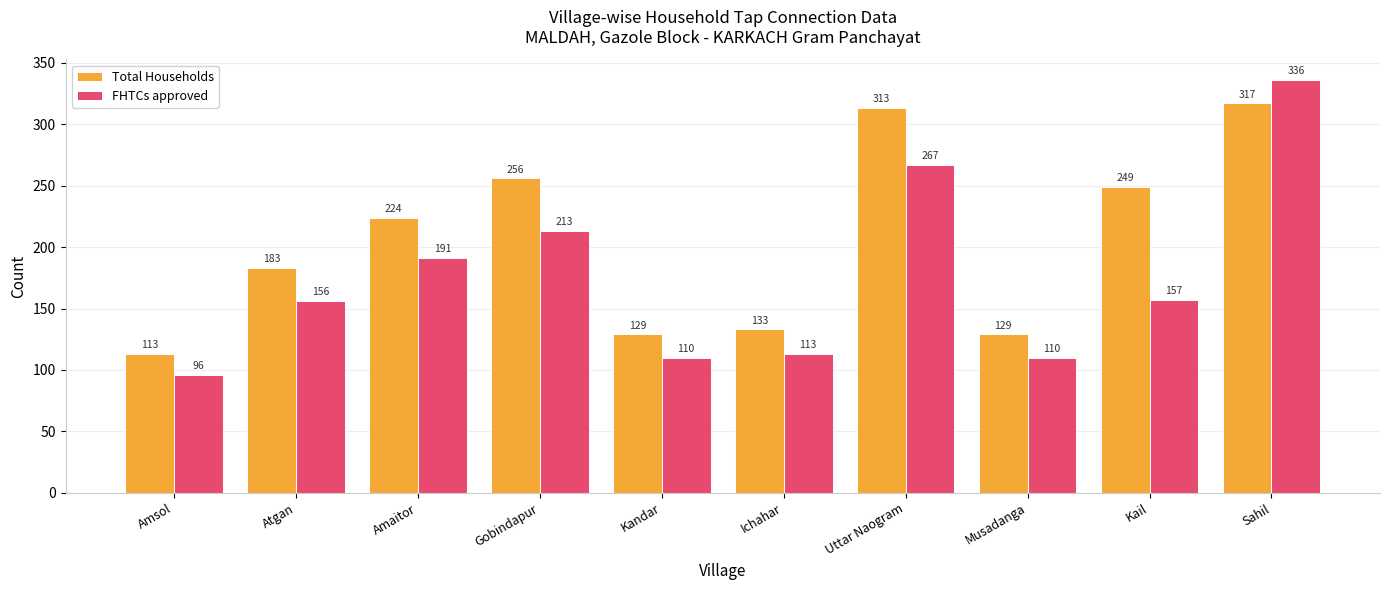

Does the chart contain any negative values?

No